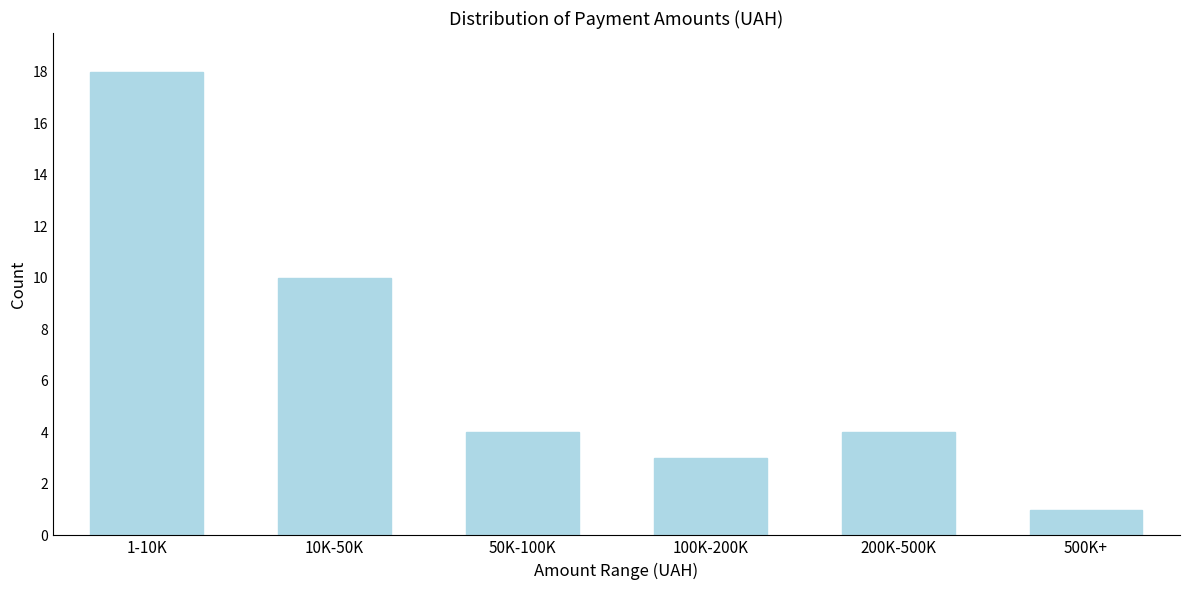

Reading left to right, transcribe all the data shown in this chart.

18	10	4	3	4	1